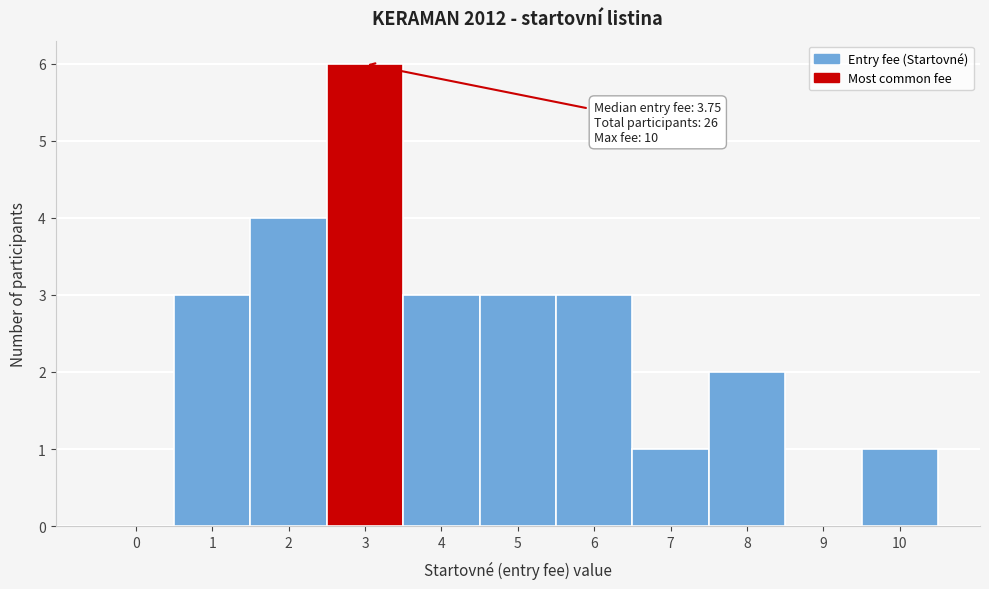

Reading left to right, transcribe all the data shown in this chart.

0=0	1=3	2=4	3=6	4=3	5=3	6=3	7=1	8=2	9=0	10=1